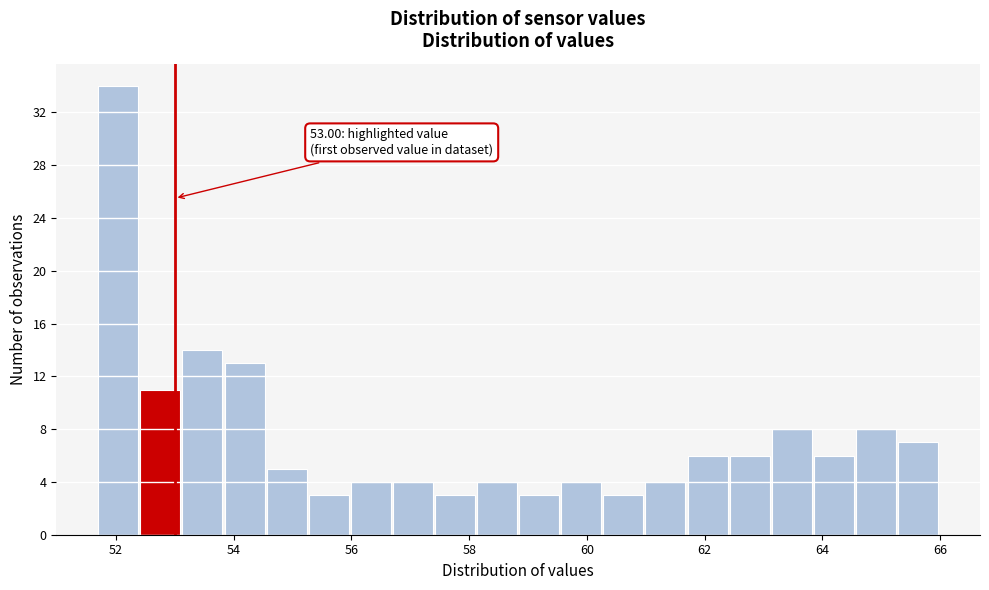

Around what value on the x-axis is the tallest bar? Give the approximate position of its centre, as read against the axis.

52.0